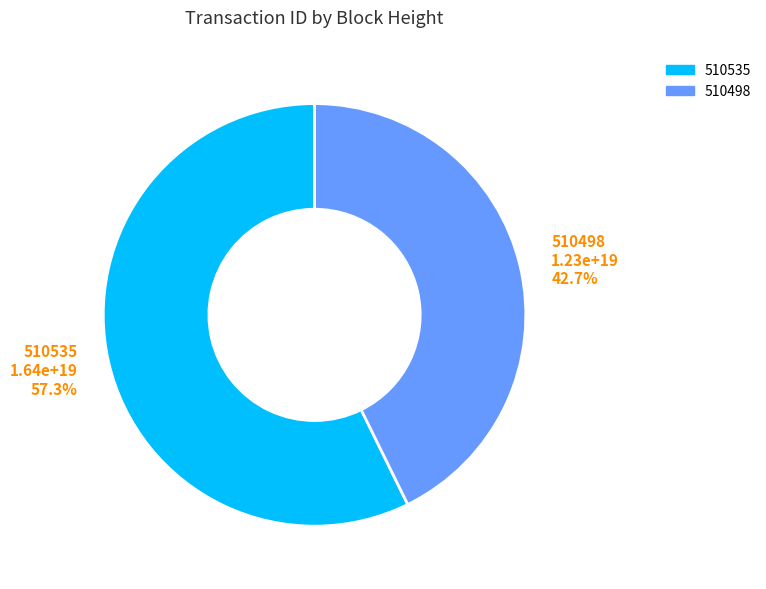

True or false: 510498 accounts for 34% of the total.

False